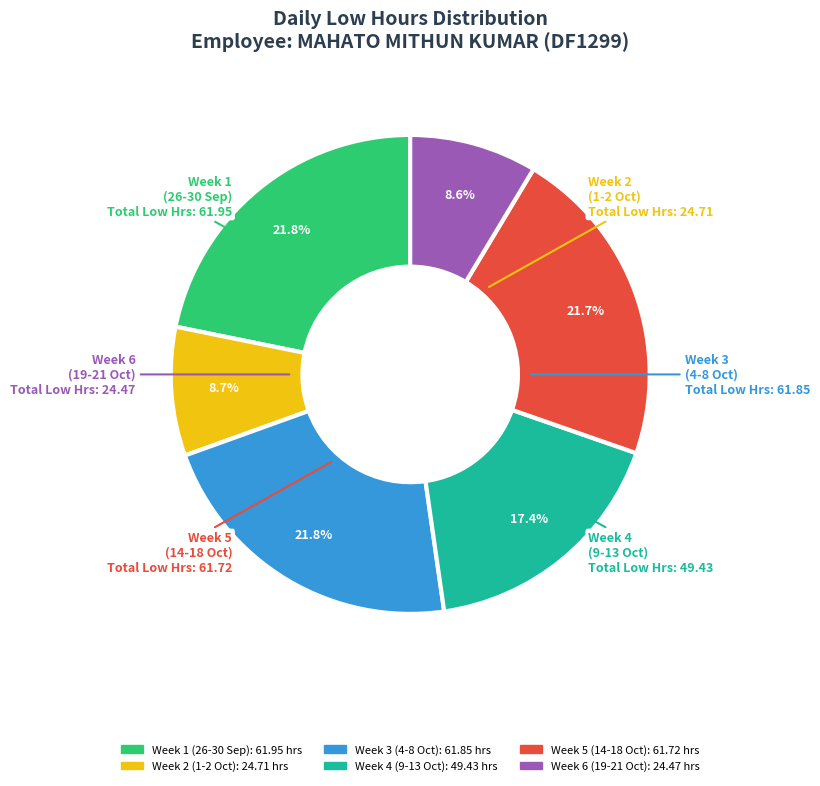

What percentage is NOT represented by Week 4 (9-13 Oct)?

82.6%